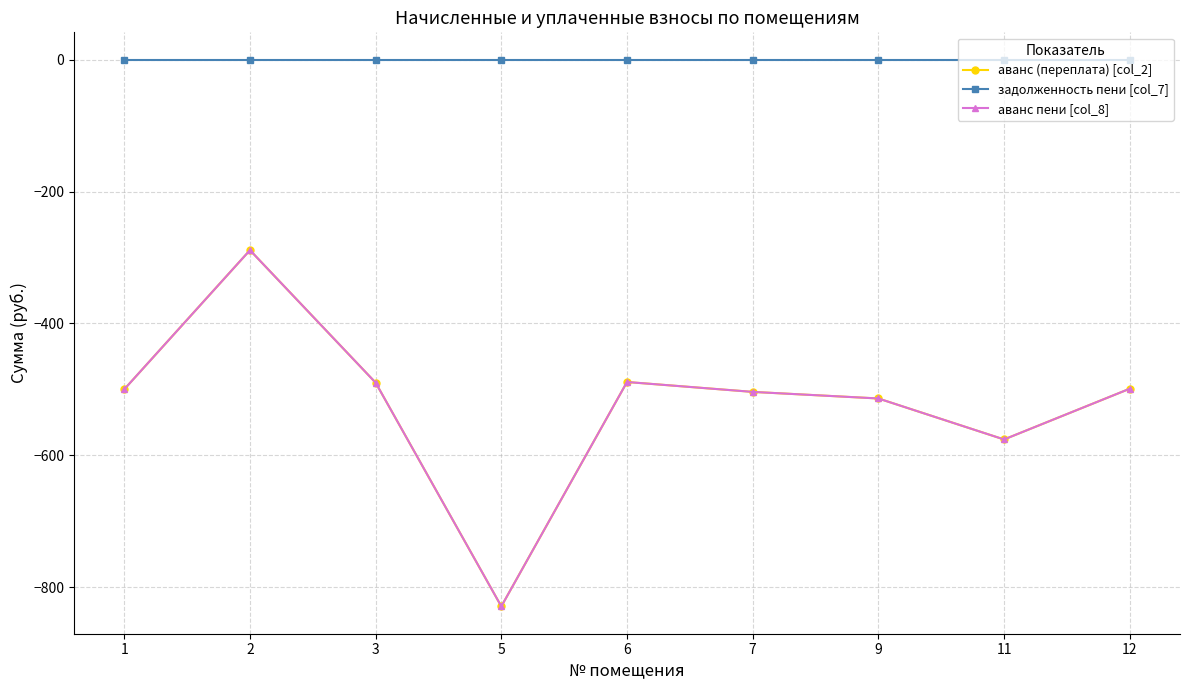

True or false: аванс (переплата) [col_2] and задолженность пени [col_7] intersect in this chart.

False